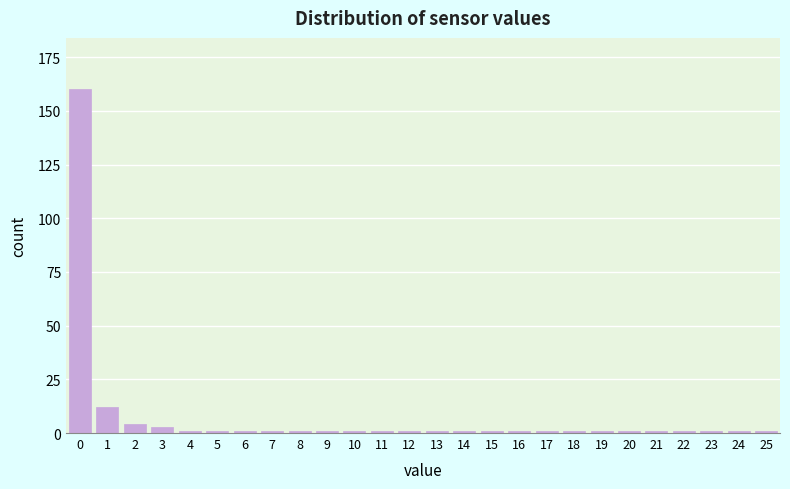

Reading left to right, transcribe all the data shown in this chart.

160	12	4	3	1	1	1	1	1	1	1	1	1	1	1	1	1	1	1	1	1	1	1	1	1	1